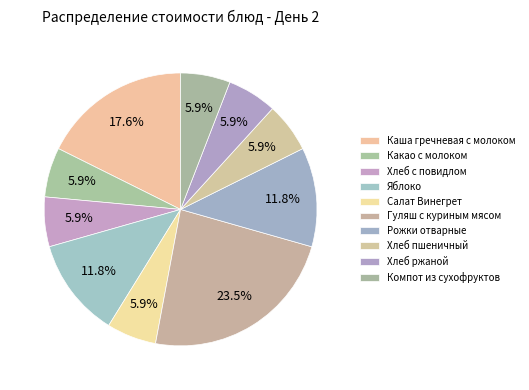

Which category has the smallest portion of the pie?

Какао с молоком